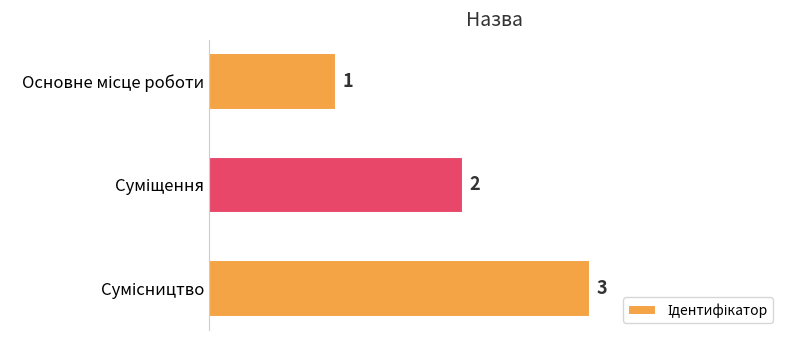

What is the value of the 3rd bar from the top?

3